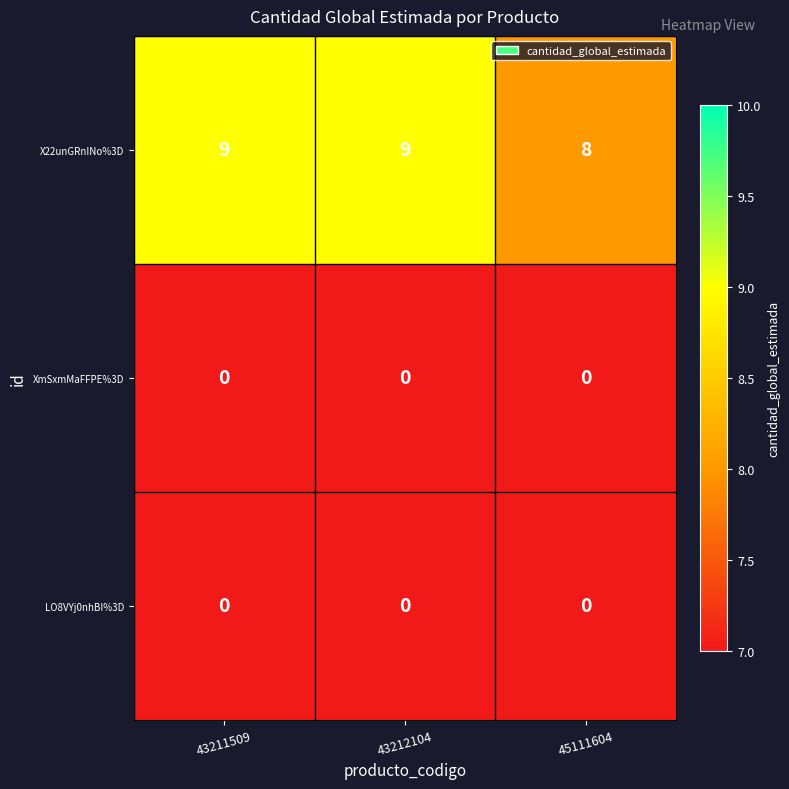

What is the spread (max minus min) of values at 45111604?

8